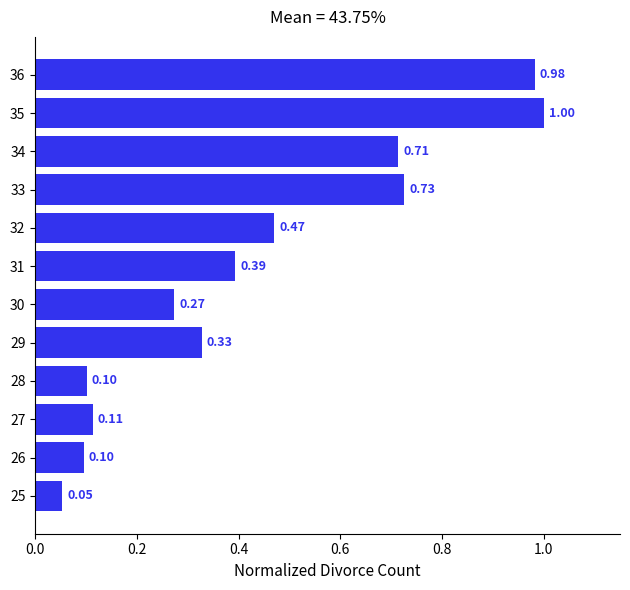

Does the chart contain stacked bars?

No